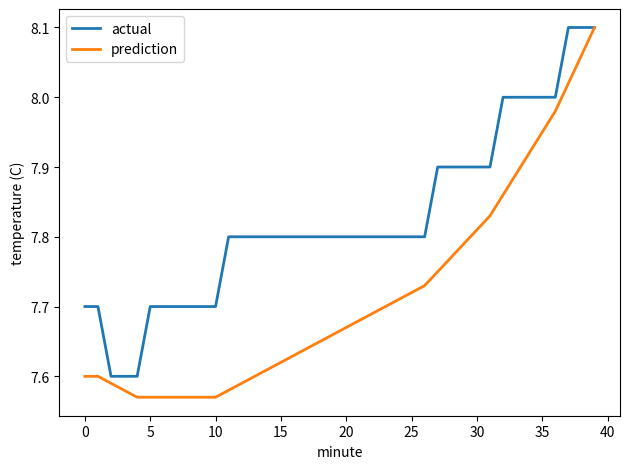

Which series has the largest total across all categories?

actual